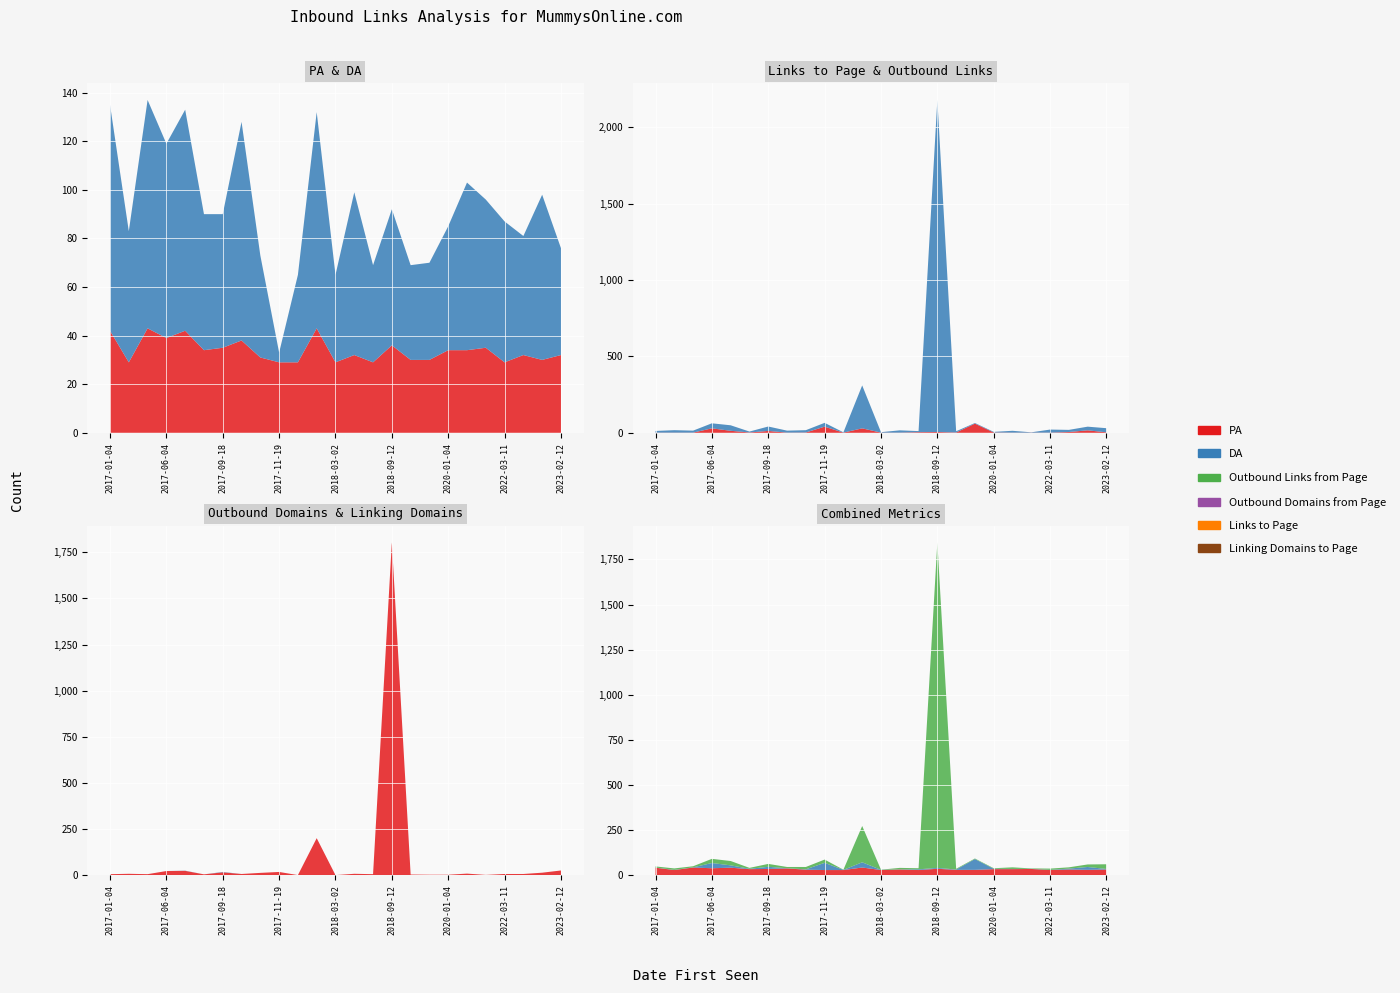

Reading left to right, what are all the values shown in this chart?

PA: 2017-01-04=42	2017-03-04=29	2017-04-02=43	2017-06-04=39	2017-06-23=42	2017-08-19=34	2017-09-18=35	2017-10-27=38	2017-11-07=31	2017-11-19=29	2017-12-30=29	2018-01-11=43	2018-03-02=29	2018-03-13=32	2018-08-01=29	2018-09-12=36	2018-12-01=30	2019-11-08=30	2020-01-04=34	2020-02-04=34	2021-10-04=35	2022-03-11=29	2022-09-12=32	2022-10-12=30	2023-02-12=32
DA: 2017-01-04=93	2017-03-04=54	2017-04-02=94	2017-06-04=80	2017-06-23=91	2017-08-19=56	2017-09-18=55	2017-10-27=90	2017-11-07=42	2017-11-19=4	2017-12-30=36	2018-01-11=89	2018-03-02=36	2018-03-13=67	2018-08-01=40	2018-09-12=56	2018-12-01=39	2019-11-08=40	2020-01-04=51	2020-02-04=69	2021-10-04=61	2022-03-11=58	2022-09-12=49	2022-10-12=68	2023-02-12=44
Outbound Links from Page: 2017-01-04=11	2017-03-04=16	2017-04-02=13	2017-06-04=33	2017-06-23=36	2017-08-19=6	2017-09-18=29	2017-10-27=13	2017-11-07=15	2017-11-19=25	2017-12-30=2	2018-01-11=281	2018-03-02=3	2018-03-13=15	2018-08-01=7	2018-09-12=2173	2018-12-01=8	2019-11-08=4	2020-01-04=4	2020-02-04=12	2021-10-04=2	2022-03-11=20	2022-09-12=14	2022-10-12=24	2023-02-12=27
Outbound Domains from Page: 2017-01-04=6	2017-03-04=8	2017-04-02=6	2017-06-04=23	2017-06-23=24	2017-08-19=5	2017-09-18=16	2017-10-27=7	2017-11-07=13	2017-11-19=18	2017-12-30=1	2018-01-11=201	2018-03-02=1	2018-03-13=8	2018-08-01=6	2018-09-12=1803	2018-12-01=4	2019-11-08=3	2020-01-04=3	2020-02-04=9	2021-10-04=2	2022-03-11=7	2022-09-12=7	2022-10-12=14	2023-02-12=26
Links to Page: 2017-01-04=1	2017-03-04=1	2017-04-02=1	2017-06-04=29	2017-06-23=13	2017-08-19=2	2017-09-18=12	2017-10-27=1	2017-11-07=2	2017-11-19=40	2017-12-30=1	2018-01-11=29	2018-03-02=1	2018-03-13=1	2018-08-01=4	2018-09-12=5	2018-12-01=2	2019-11-08=60	2020-01-04=2	2020-02-04=1	2021-10-04=1	2022-03-11=1	2022-09-12=5	2022-10-12=16	2023-02-12=3
Linking Domains to Page: 2017-01-04=0	2017-03-04=0	2017-04-02=0	2017-06-04=0	2017-06-23=1	2017-08-19=0	2017-09-18=2	2017-10-27=0	2017-11-07=0	2017-11-19=0	2017-12-30=0	2018-01-11=0	2018-03-02=0	2018-03-13=0	2018-08-01=0	2018-09-12=0	2018-12-01=0	2019-11-08=0	2020-01-04=0	2020-02-04=0	2021-10-04=0	2022-03-11=0	2022-09-12=0	2022-10-12=0	2023-02-12=0